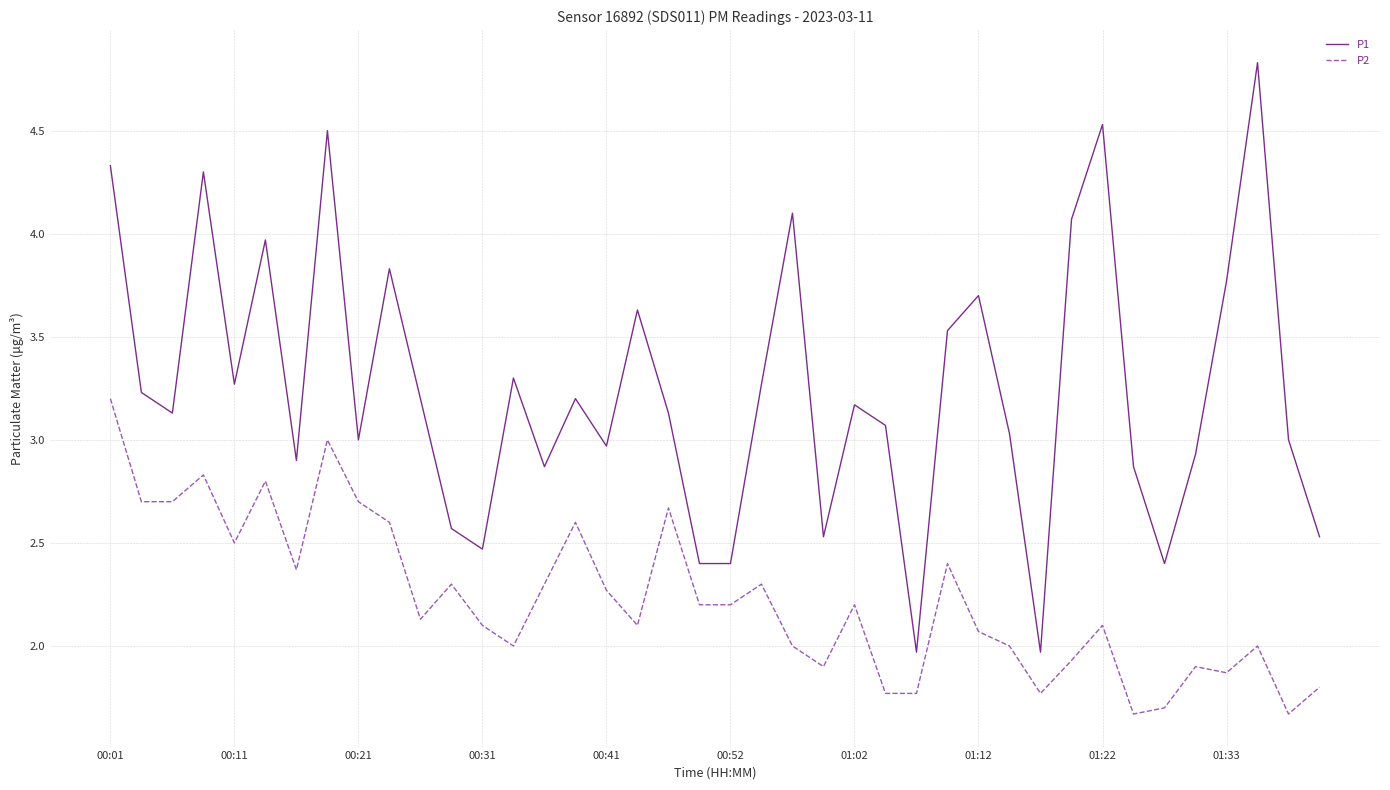

True or false: P2 and P1 cross at least once.

False